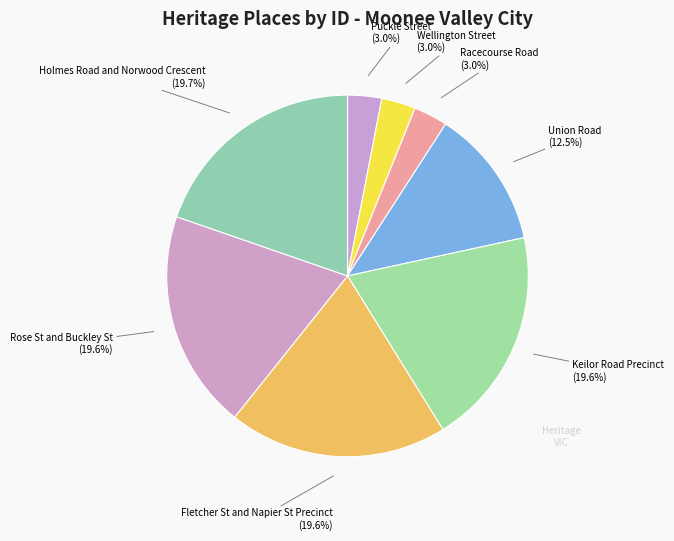

To the nearest percent, what portion does Fletcher St and Napier St Precinct represent?

20%